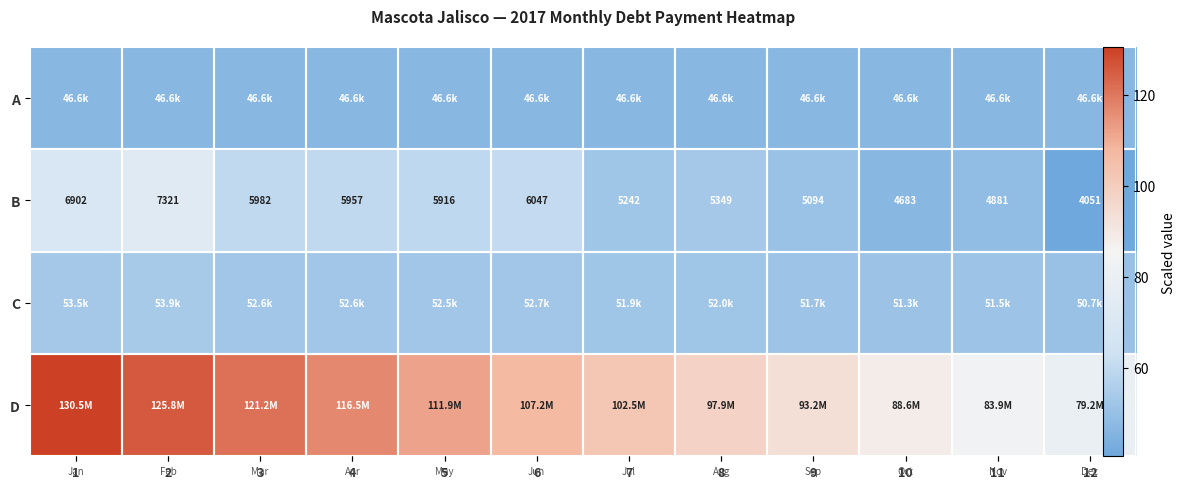

At which label does A reach its minimum?

1